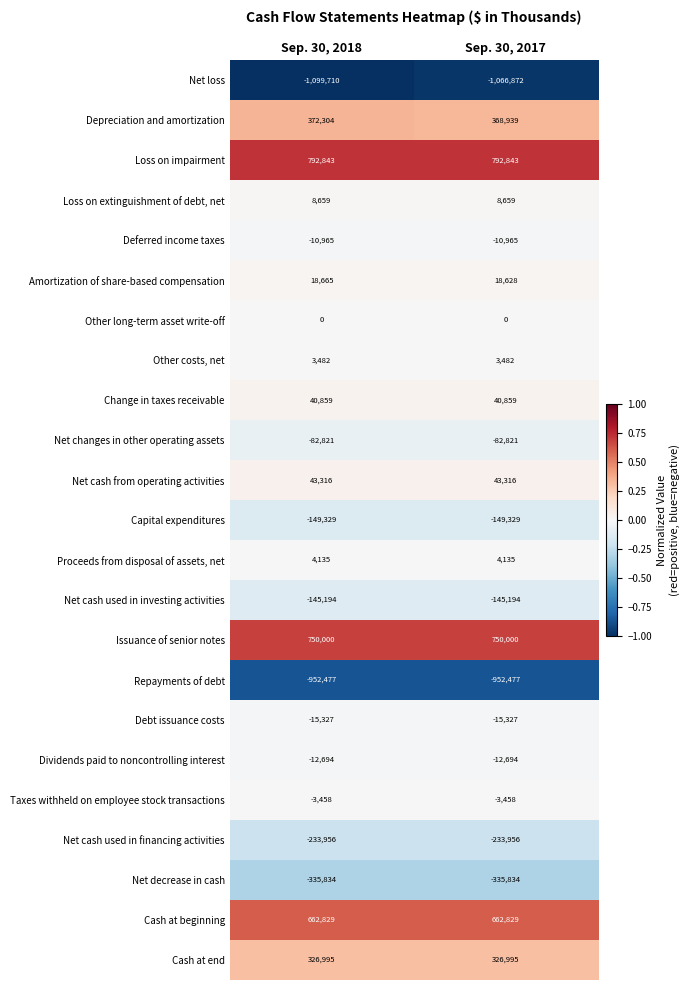

The value of Taxes withheld on employee stock transactions at Sep. 30, 2017 is -1787. True or false?

False